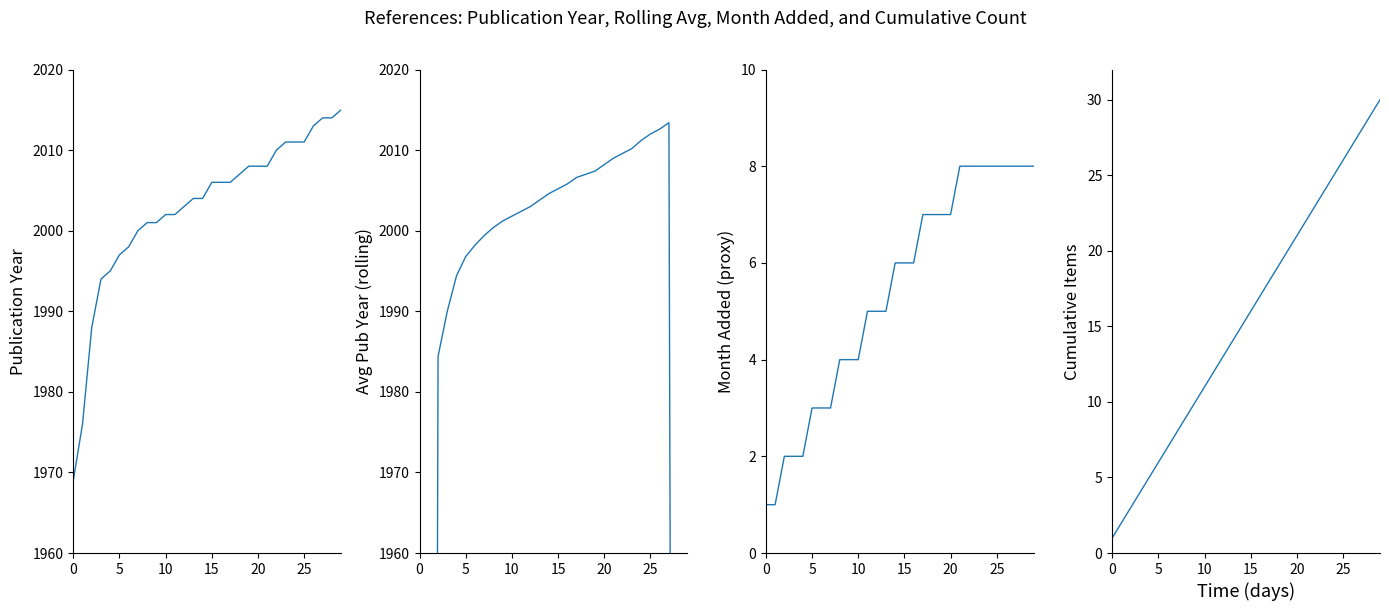

Which series has the widest spread of values?

Rolling Avg Pub Year